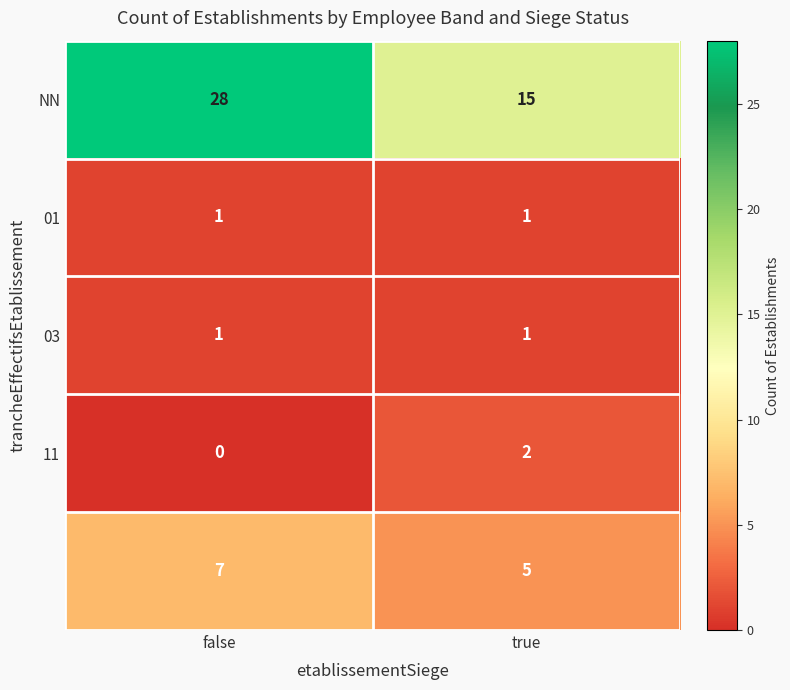

What is the spread (max minus min) of values at true?

14